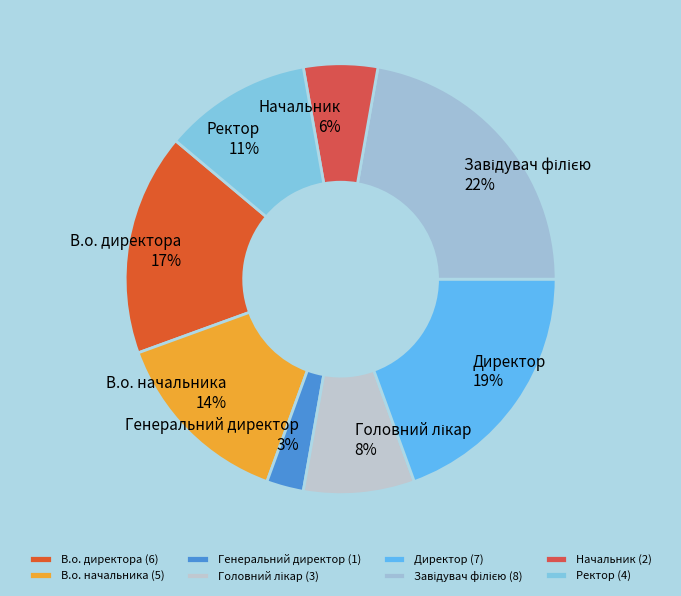

Is Директор the majority of the pie?

No